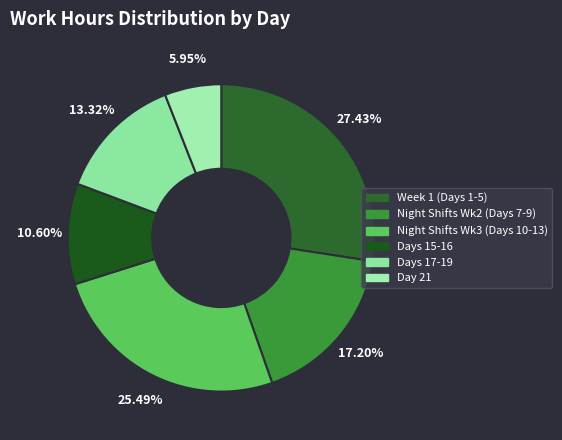

To the nearest percent, what is the difference between the largest and smallest slice percentages?

21%